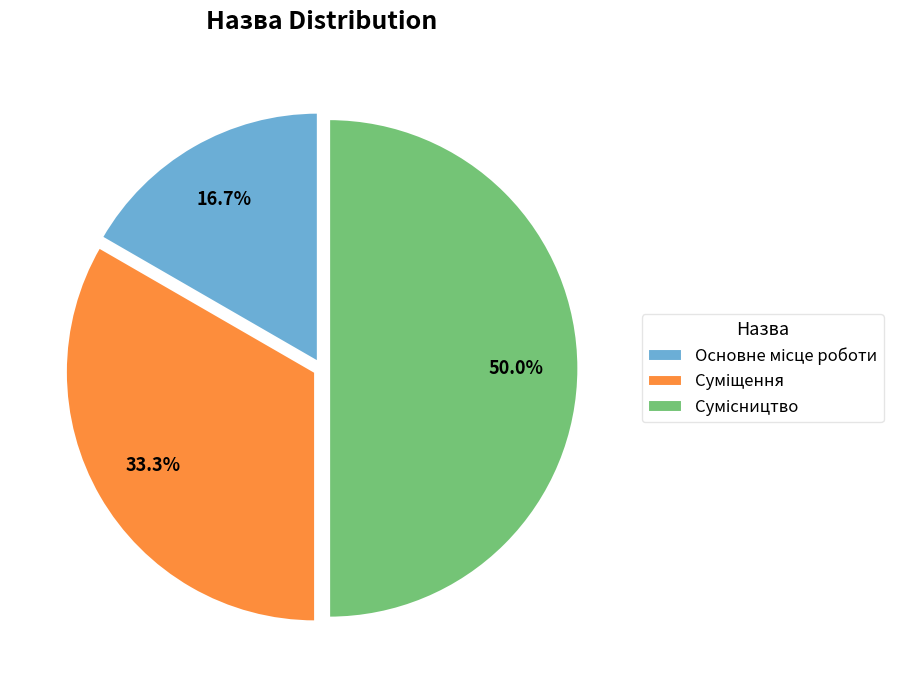

What is the change in value from Основне місце роботи to Суміщення?

+1